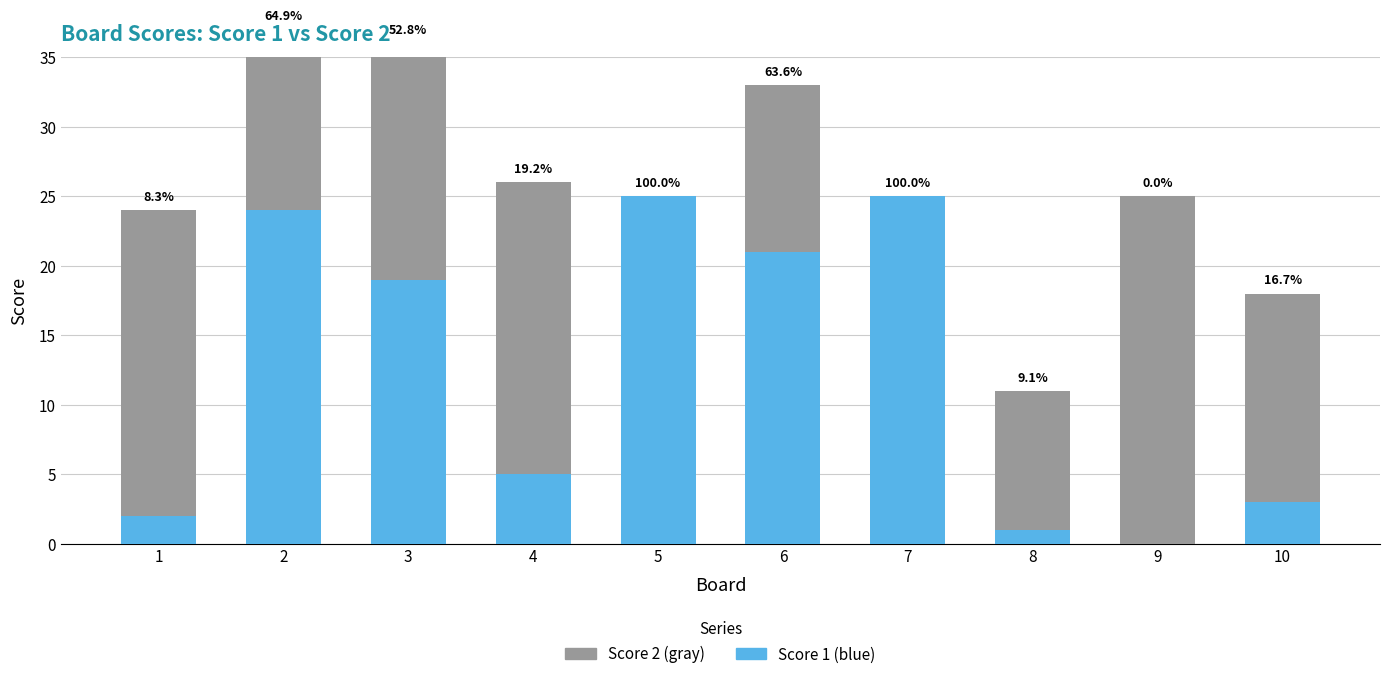

What is the sum of all Score 1 values?

125